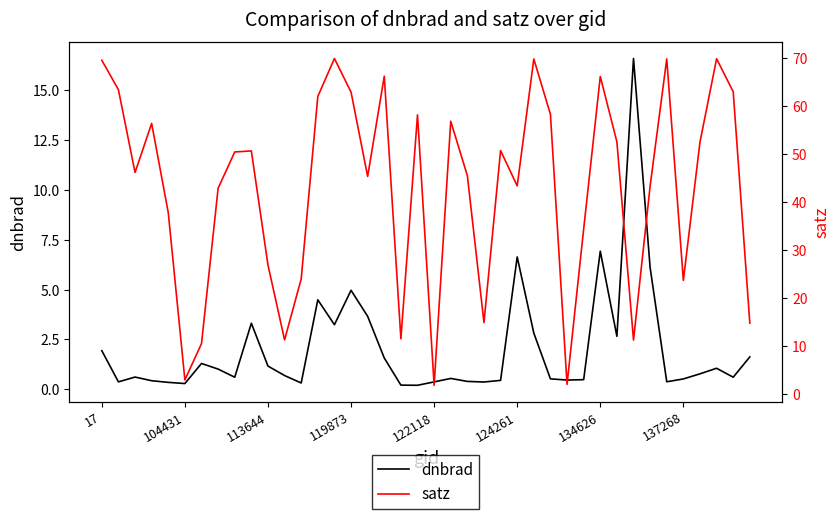

The dnbrad series shows 1.2 at 113644. True or false?

True